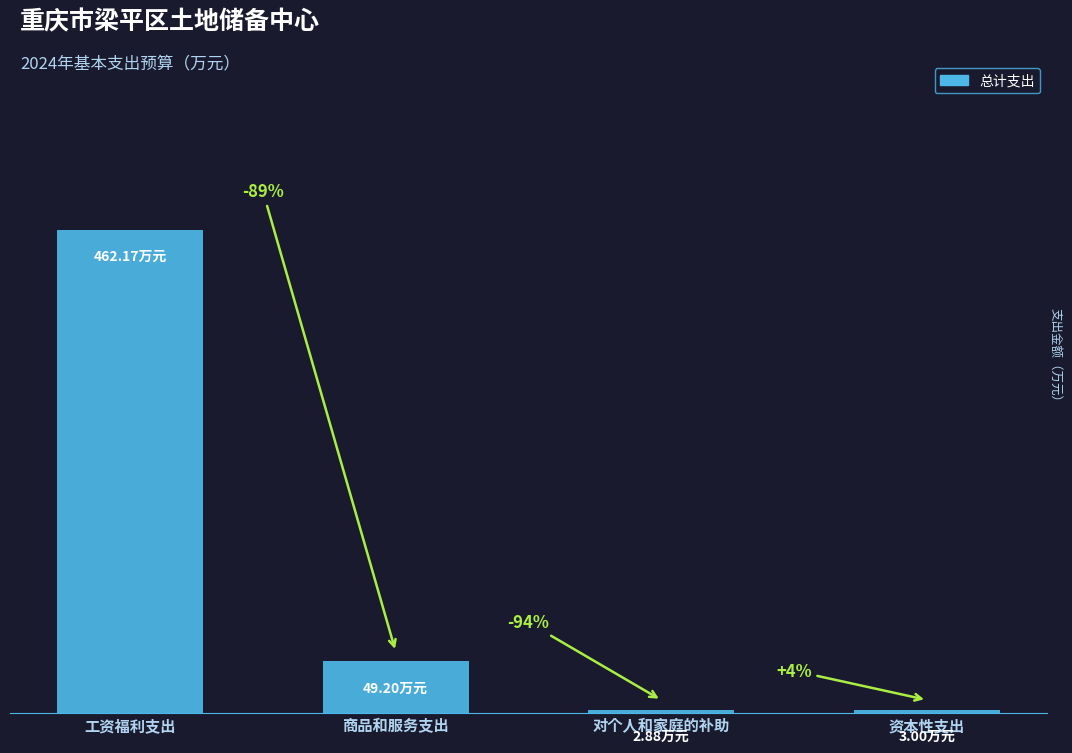

Does the chart contain any negative values?

No